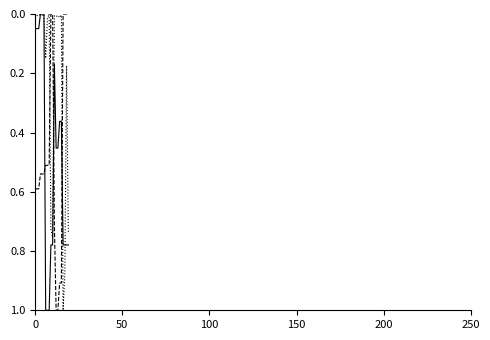

What is the maximum value shown in the chart?

1.0